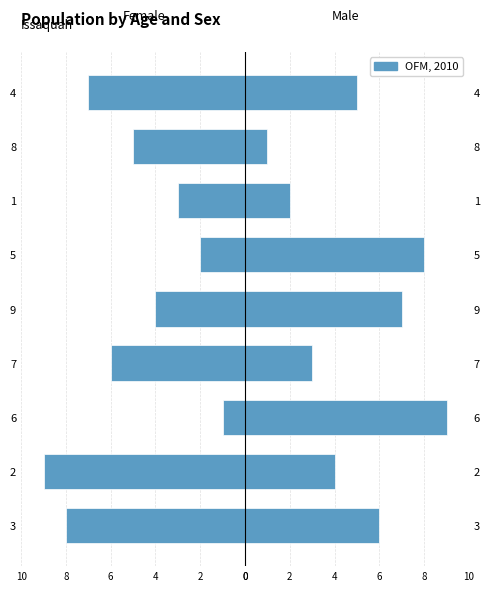

What is the label of the 1st bar from the right?

4